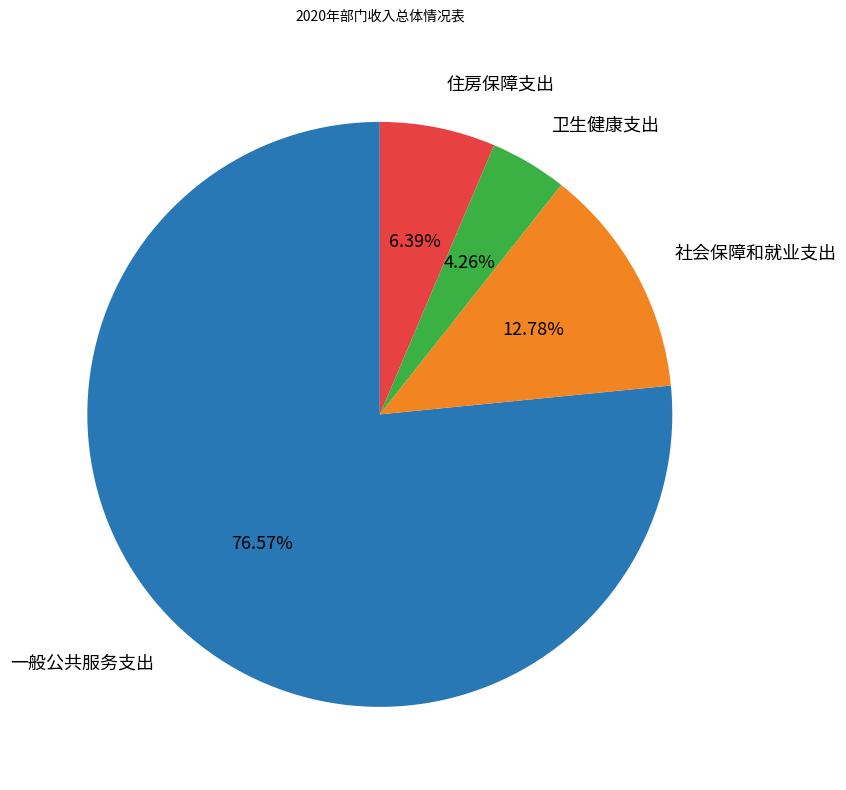

What is the largest slice in the pie chart?

一般公共服务支出